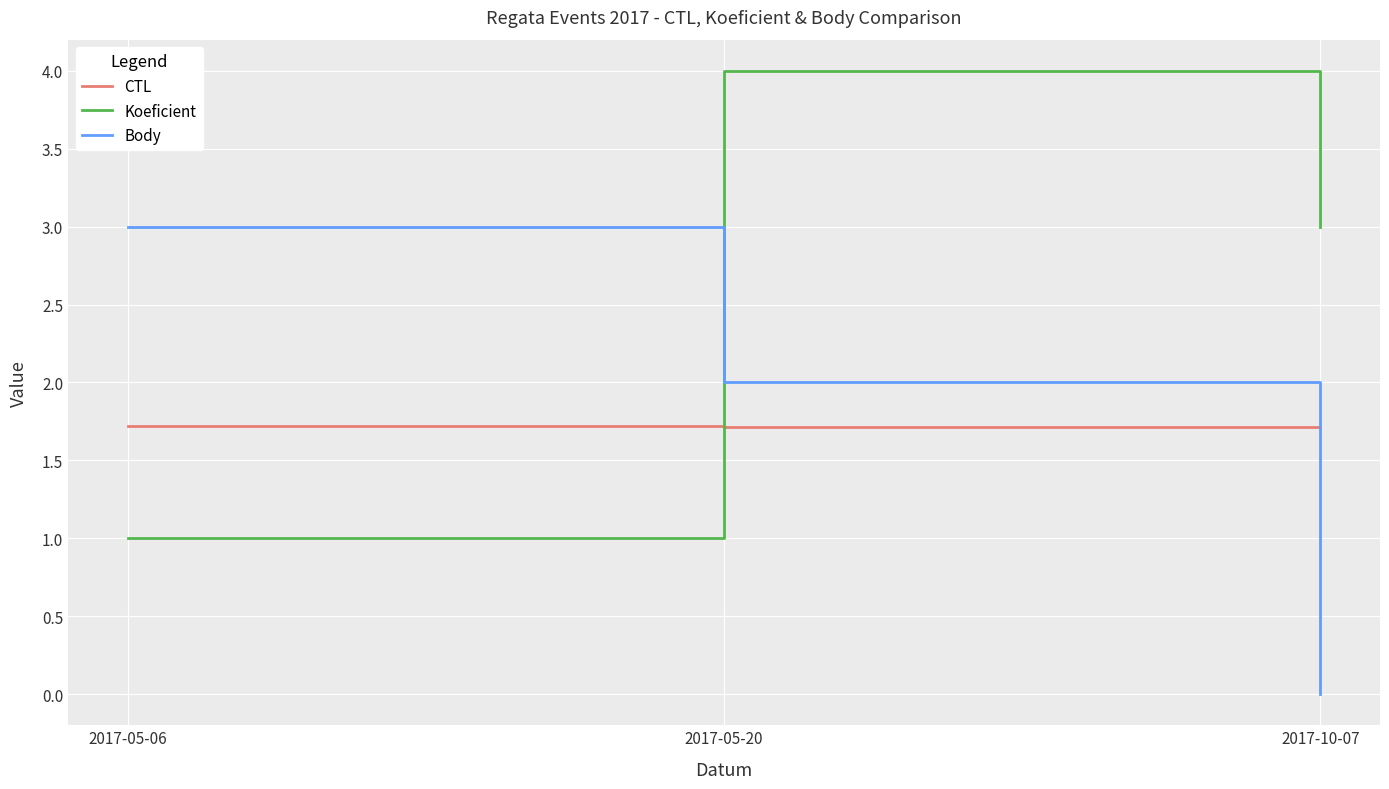

Is the value of Koeficient at 2017-05-06 greater than the value of CTL at 2017-10-07?

No